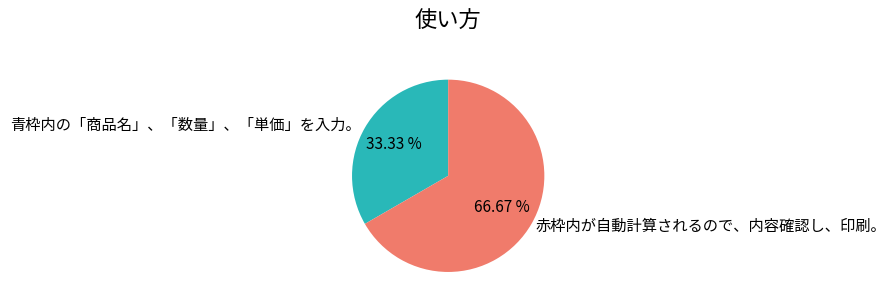

Is the sum of 赤枠内が自動計算されるので、内容確認し、印刷。 and 青枠内の「商品名」、「数量」、「単価」を入力。 greater than half?

Yes